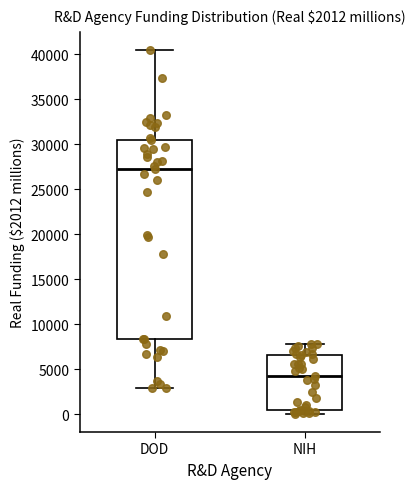

Which box has the lowest median line?

NIH